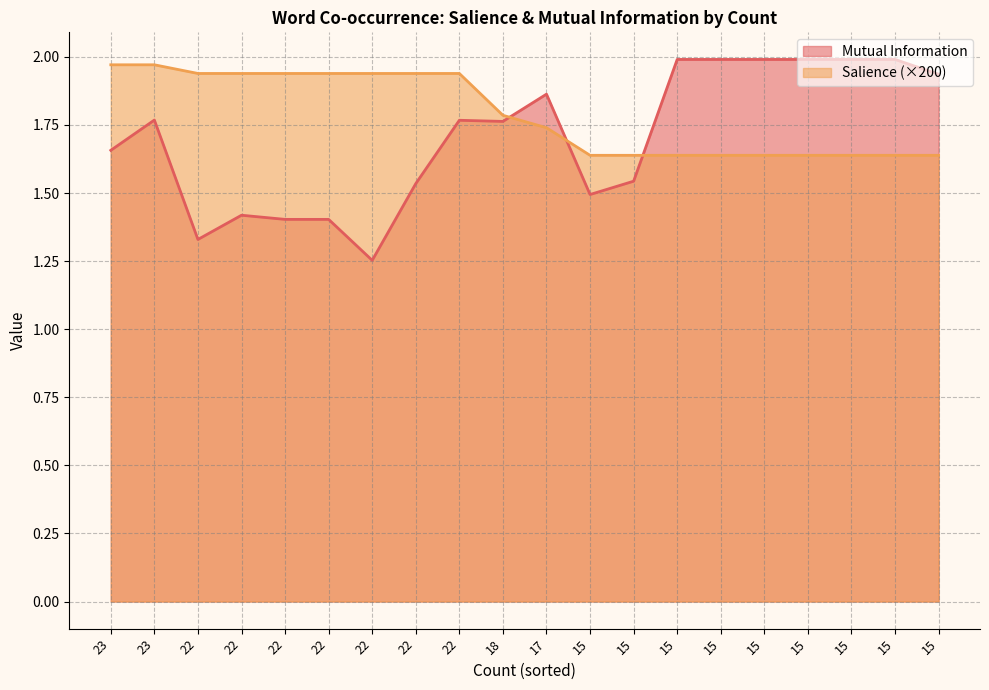

Does the chart have visible grid lines?

Yes